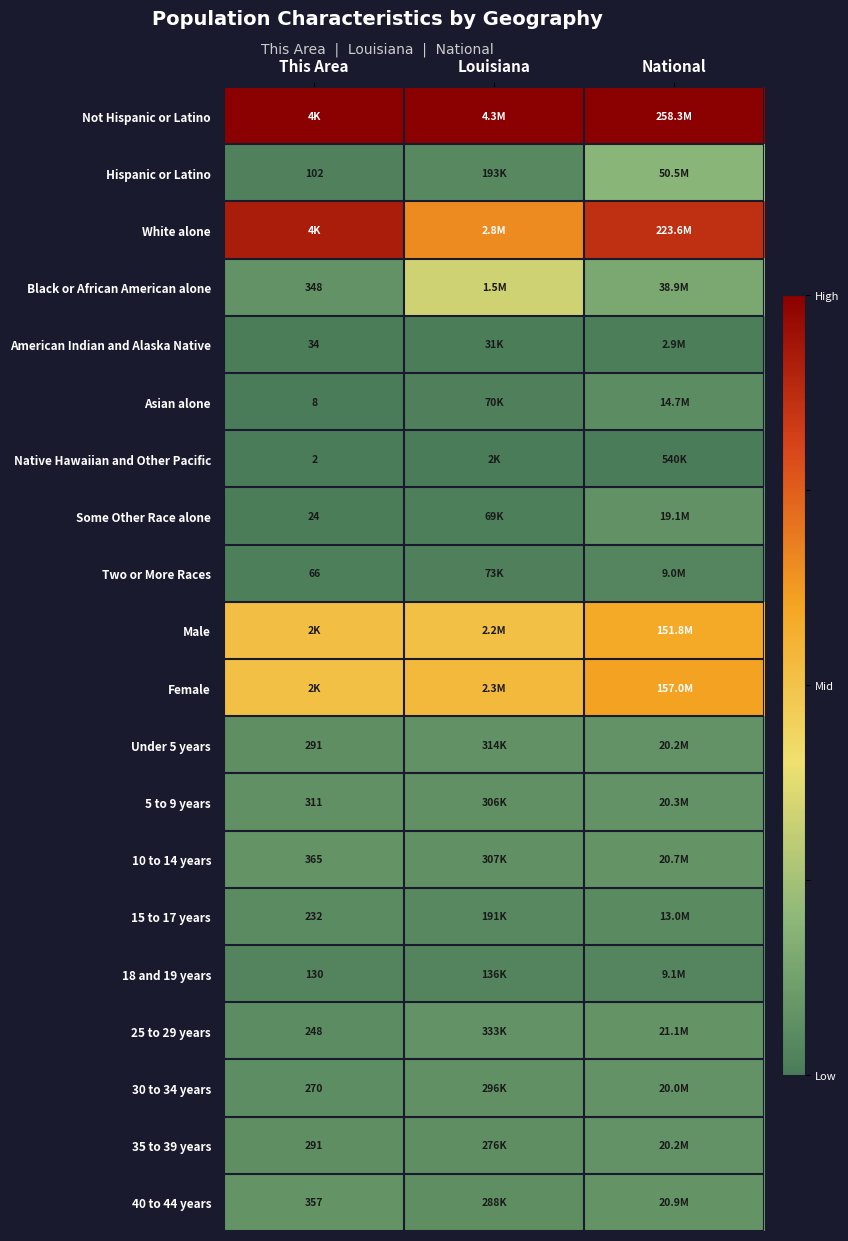

Which has a higher value, National or Louisiana?

National